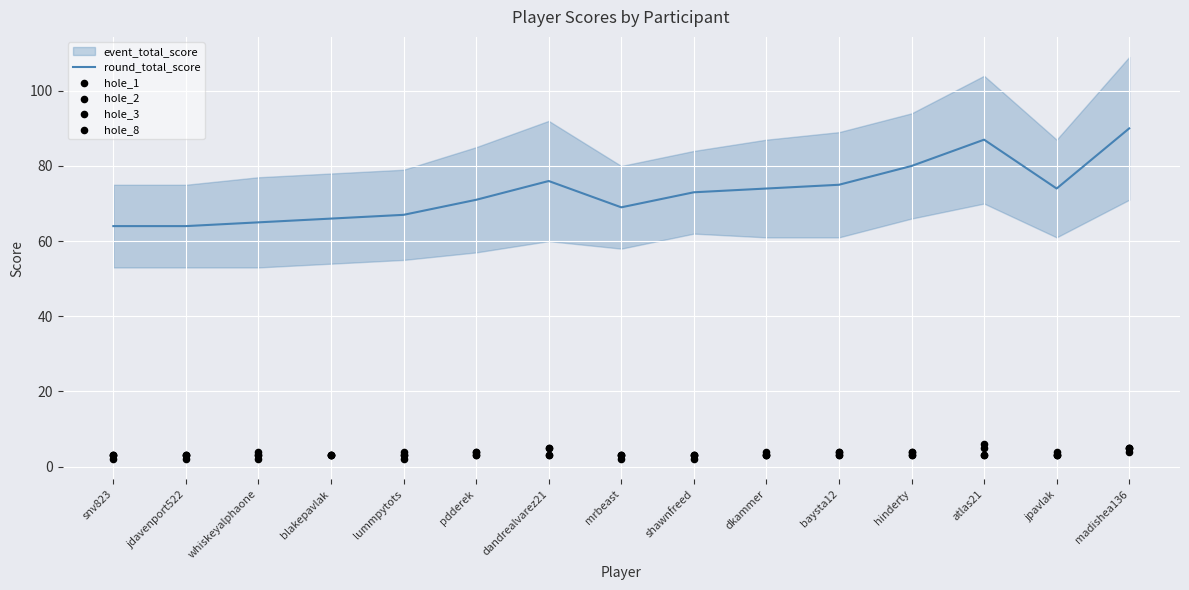

Is the value of hole_1 at pdderek greater than the value of hole_2 at baysta12?

No